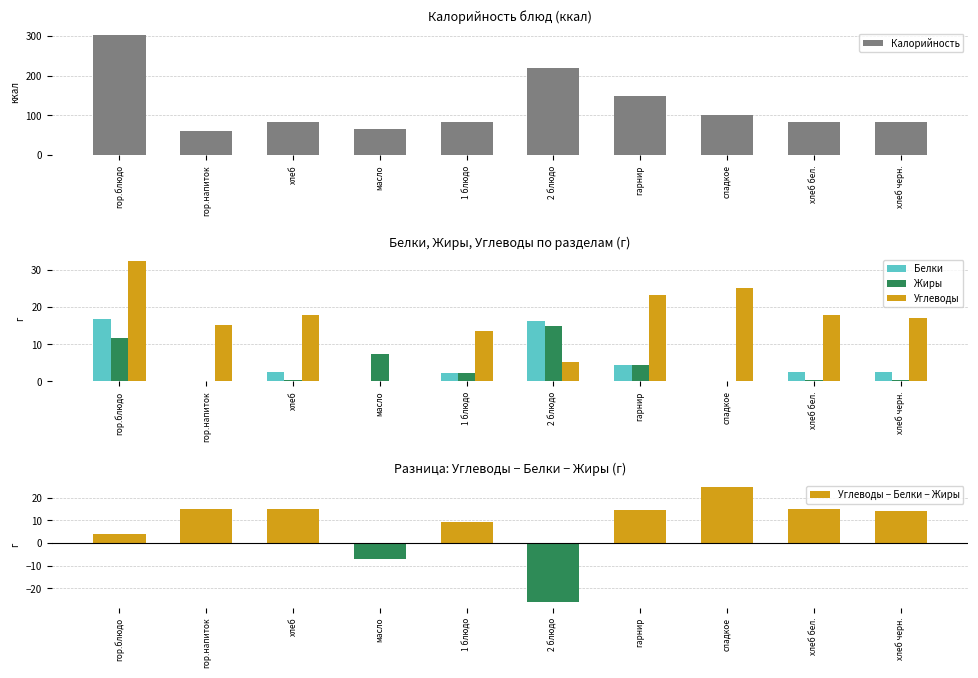

Does the chart contain any negative values?

Yes